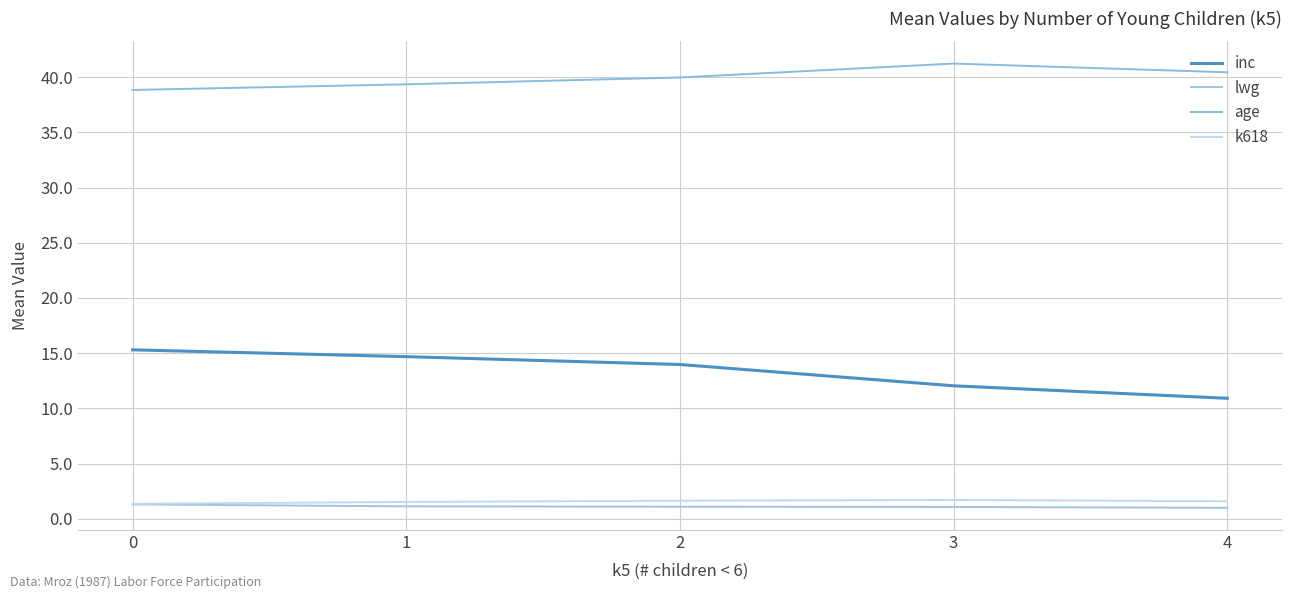

Does the chart have visible grid lines?

Yes